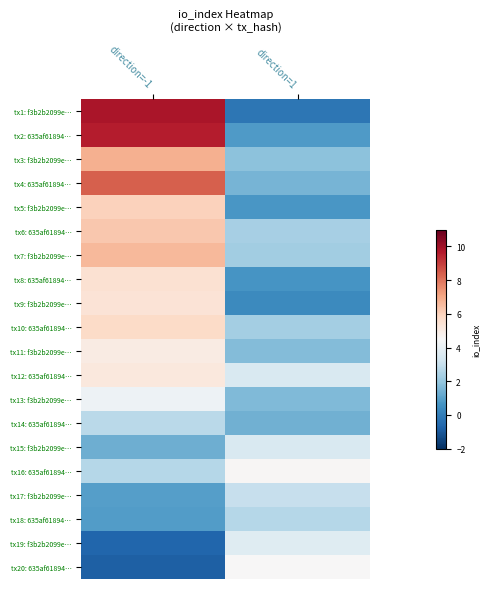

Reading right to left, what are all the values shown in this chart?

tx1: f3b2b2099e…: direction=1=-0.2	direction=-1=9.8
tx2: 635af61894…: direction=1=0.8	direction=-1=9.6
tx3: f3b2b2099e…: direction=1=1.8	direction=-1=6.8
tx4: 635af61894…: direction=1=1.5	direction=-1=8.4
tx5: f3b2b2099e…: direction=1=0.7	direction=-1=6.0
tx6: 635af61894…: direction=1=2.3	direction=-1=6.2
tx7: f3b2b2099e…: direction=1=2.2	direction=-1=6.6
tx8: 635af61894…: direction=1=0.7	direction=-1=5.5
tx9: f3b2b2099e…: direction=1=0.4	direction=-1=5.4
tx10: 635af61894…: direction=1=2.3	direction=-1=5.7
tx11: f3b2b2099e…: direction=1=1.7	direction=-1=5.0
tx12: 635af61894…: direction=1=3.5	direction=-1=5.2
tx13: f3b2b2099e…: direction=1=1.6	direction=-1=4.2
tx14: 635af61894…: direction=1=1.4	direction=-1=2.7
tx15: f3b2b2099e…: direction=1=3.5	direction=-1=1.3
tx16: 635af61894…: direction=1=4.6	direction=-1=2.6
tx17: f3b2b2099e…: direction=1=3.0	direction=-1=0.9
tx18: 635af61894…: direction=1=2.6	direction=-1=0.9
tx19: f3b2b2099e…: direction=1=3.7	direction=-1=-0.6
tx20: 635af61894…: direction=1=4.5	direction=-1=-0.8